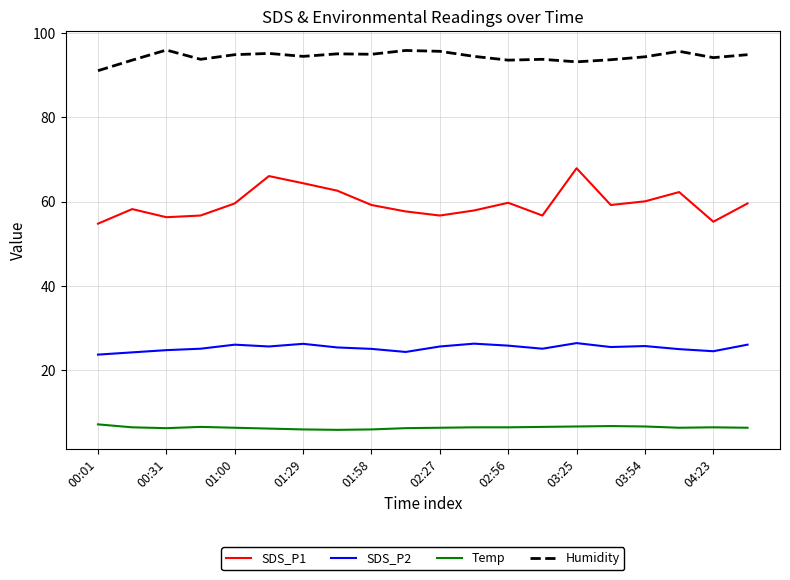

Rank the series by their average value, from lowest to highest.

Temp, SDS_P2, SDS_P1, Humidity